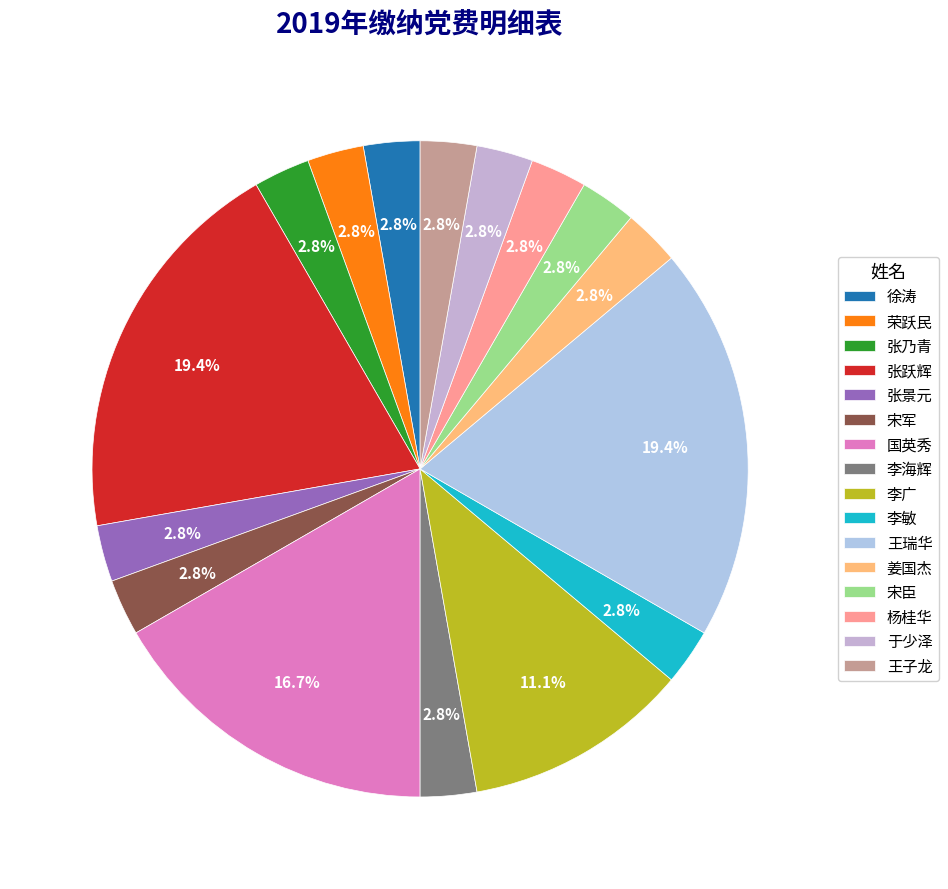

To the nearest percent, what is the difference between the largest and smallest slice percentages?

17%